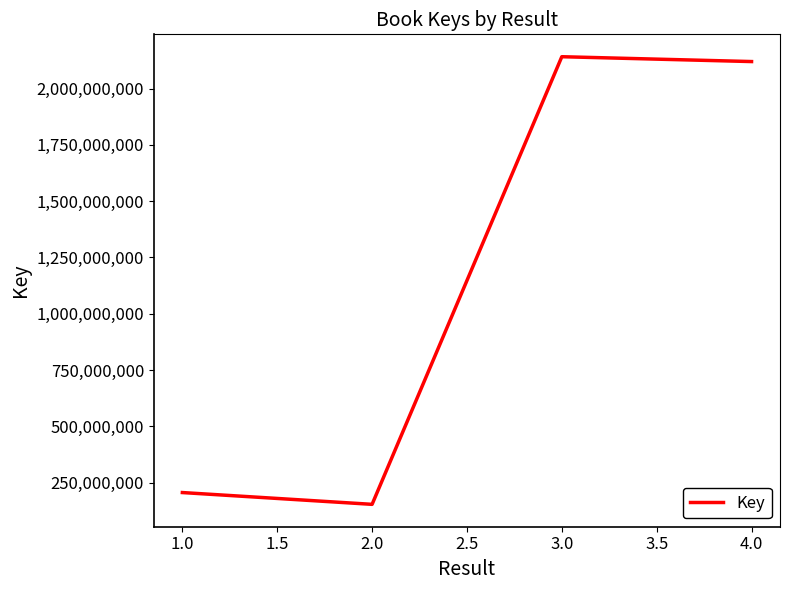

Does the chart have visible grid lines?

No